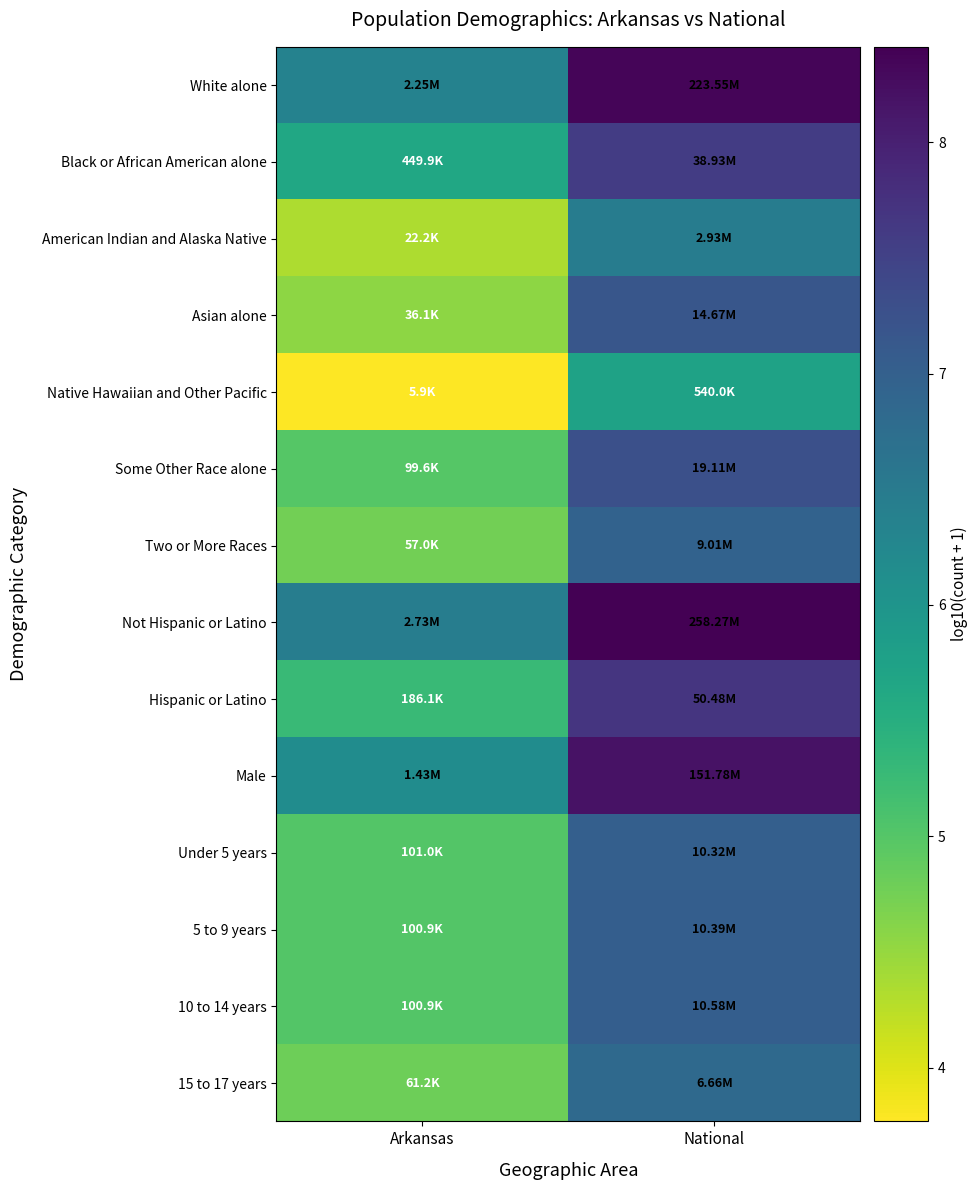

Rank the series at National from lowest to highest value.

Native Hawaiian and Other Pacific, American Indian and Alaska Native, 15 to 17 years, Two or More Races, Under 5 years, 5 to 9 years, 10 to 14 years, Asian alone, Some Other Race alone, Black or African American alone, Hispanic or Latino, Male, White alone, Not Hispanic or Latino